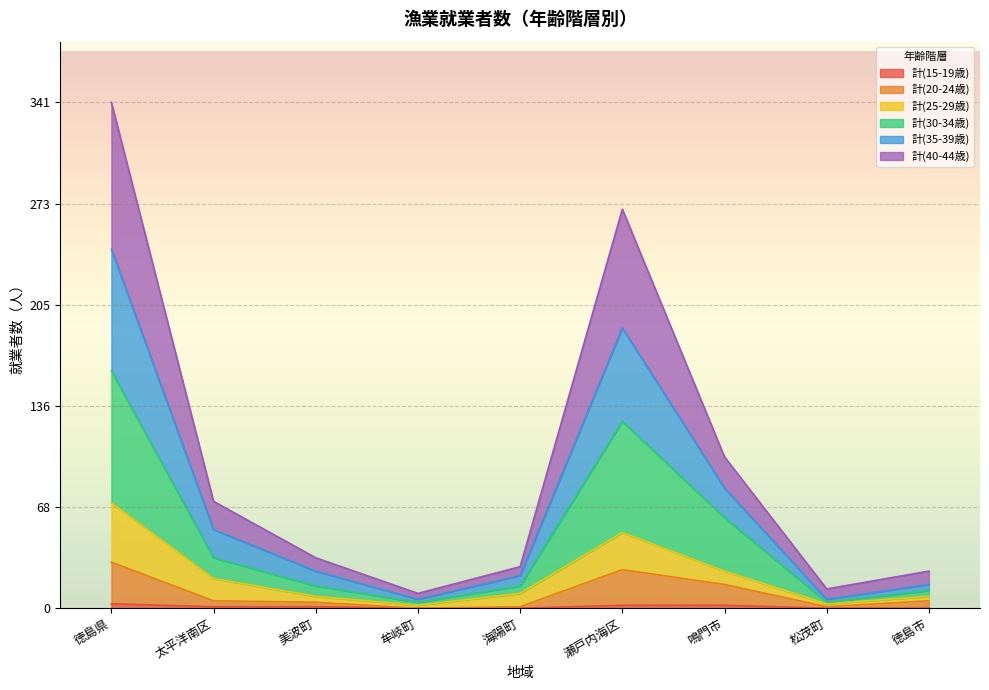

How many lines are shown in the chart?

6